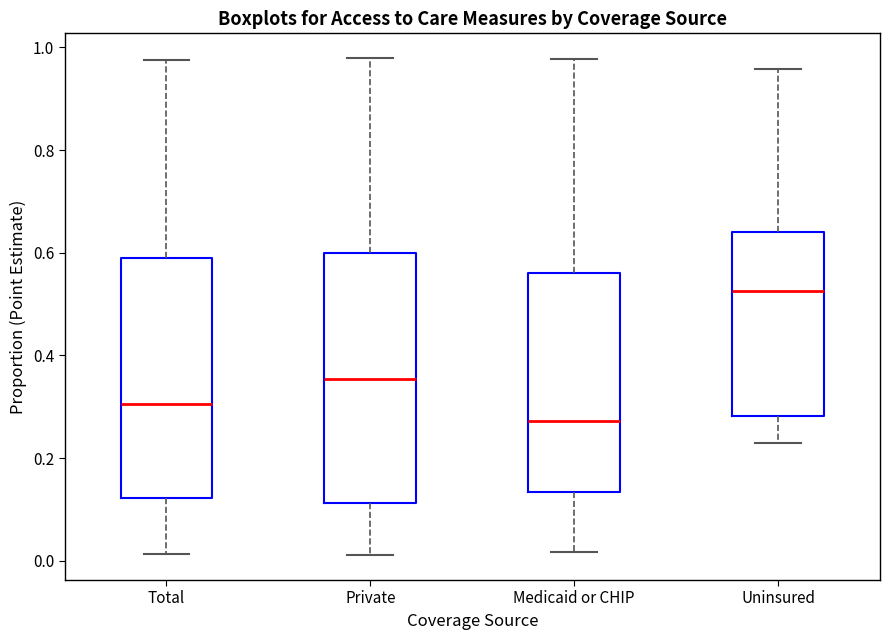

Where is the lower edge of the box for Medicaid or CHIP on the y-axis? The values are not printed on the chart, so give them approximately, as read against the axis.

0.14